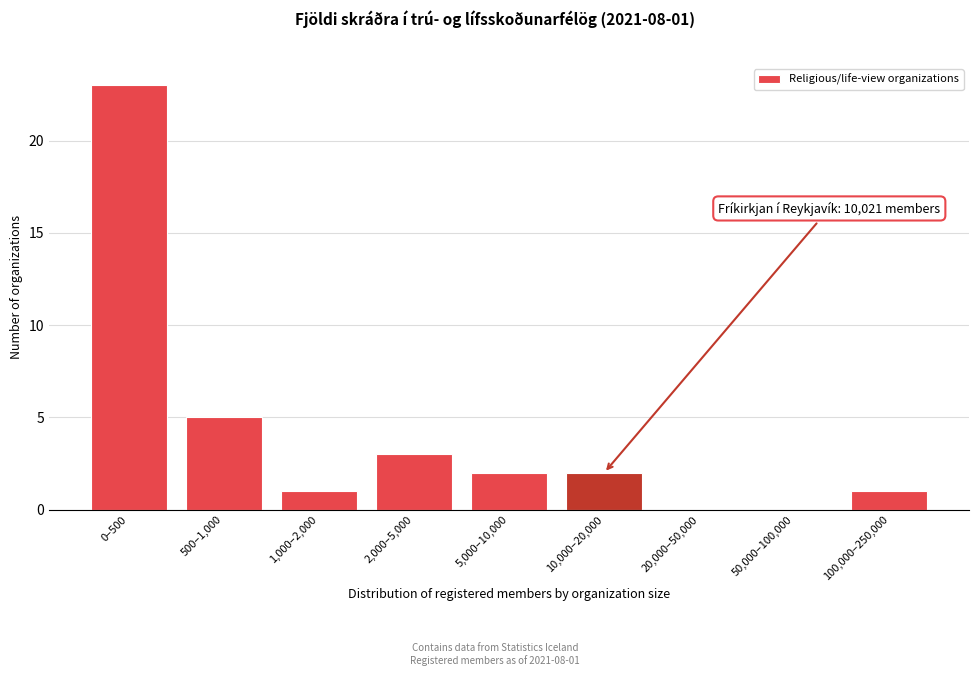

Reading left to right, transcribe all the data shown in this chart.

0–500=23	500–1,000=5	1,000–2,000=1	2,000–5,000=3	5,000–10,000=2	10,000–20,000=2	20,000–50,000=0	50,000–100,000=0	100,000–250,000=1